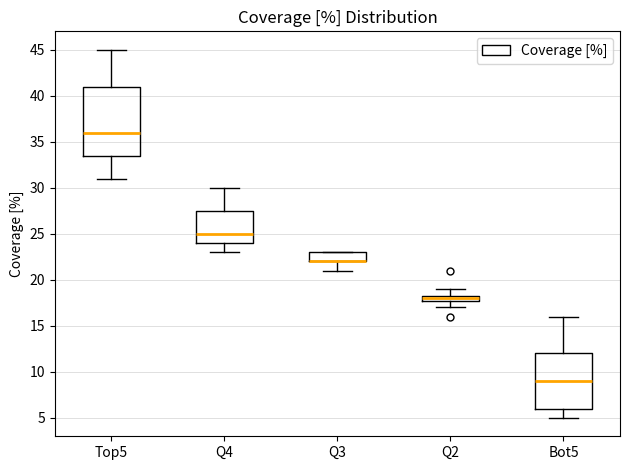

Where does the median line of the box for Bot5 sit on the y-axis? The values are not printed on the chart, so give them approximately, as read against the axis.

9.0